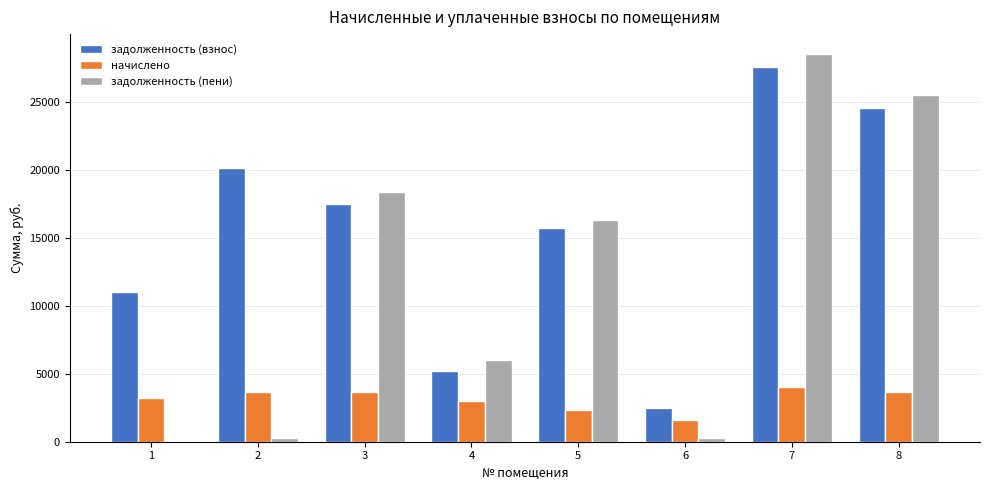

What is the maximum value for задолженность (пени)?

28541.8